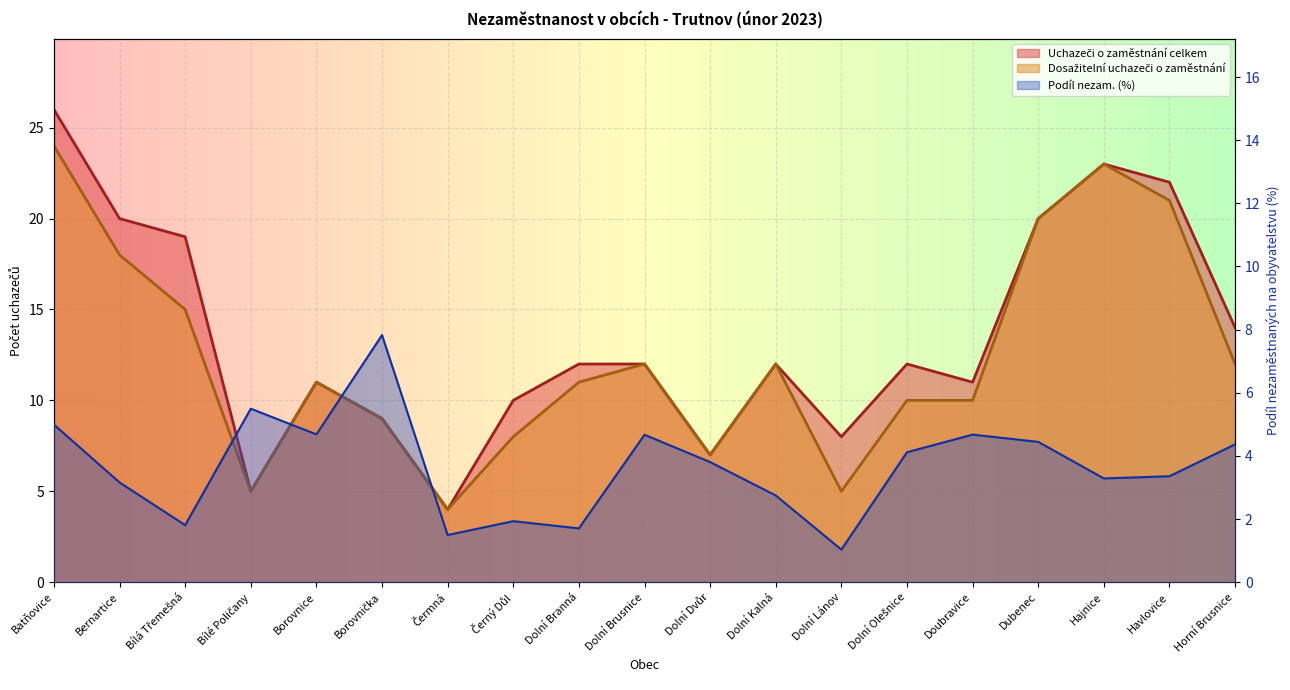

Which series changed the most between Batňovice and Bílé Poličany?

Uchazeči o zaměstnání celkem